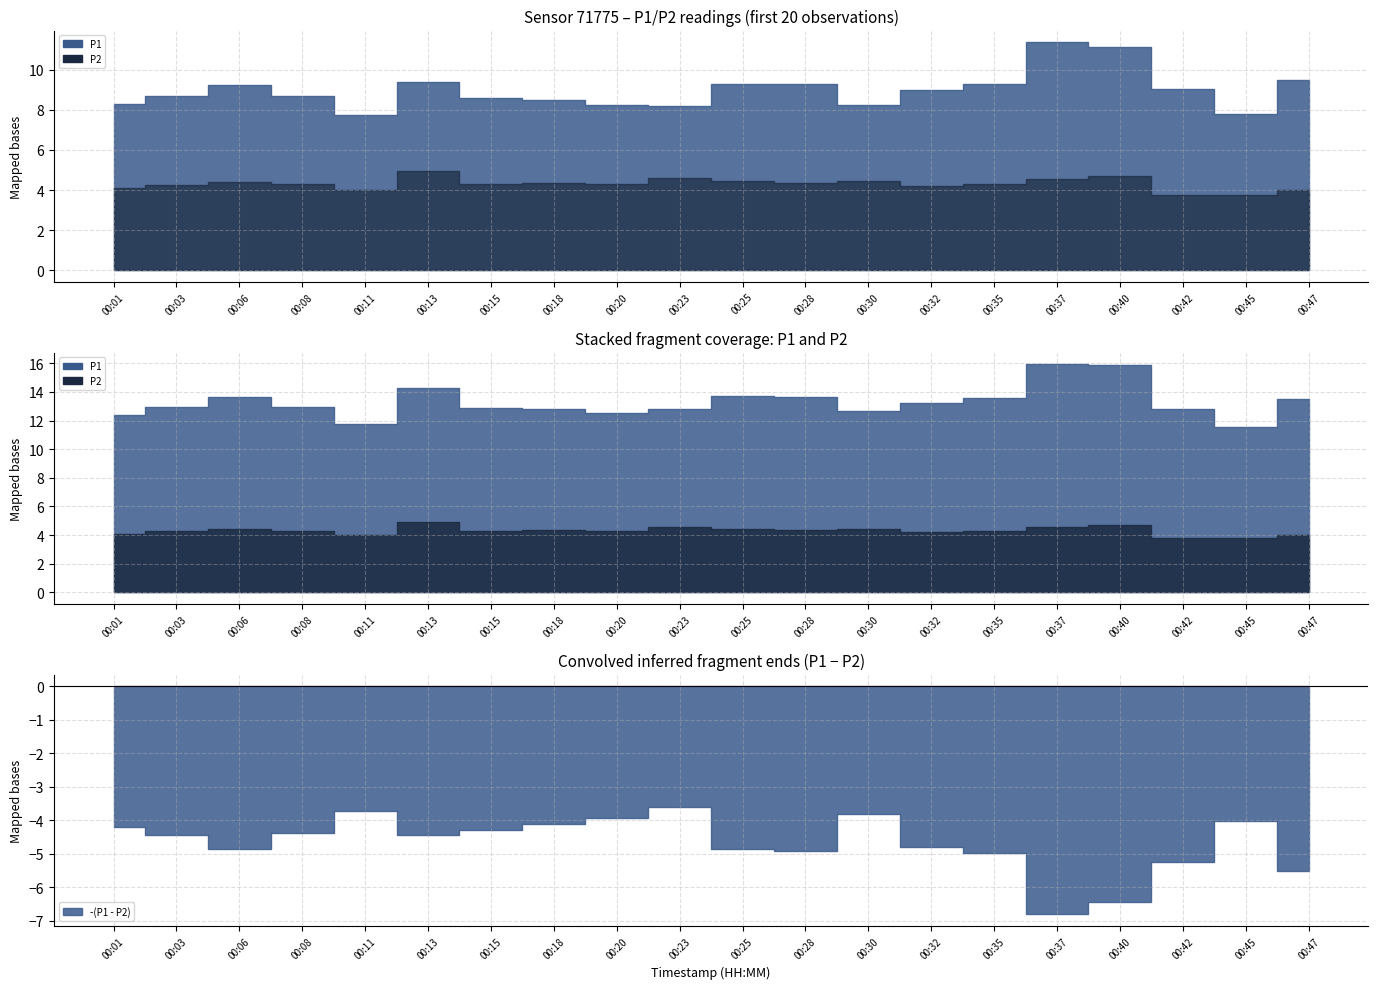

How many data points in P1 are above 9?

9